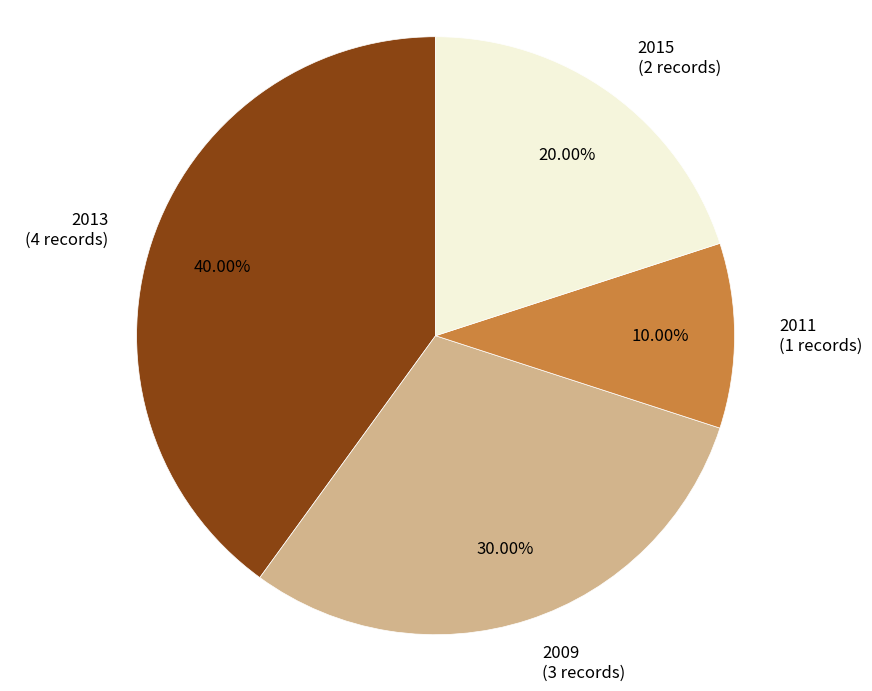

Does 2013 represent more than half of the total?

No